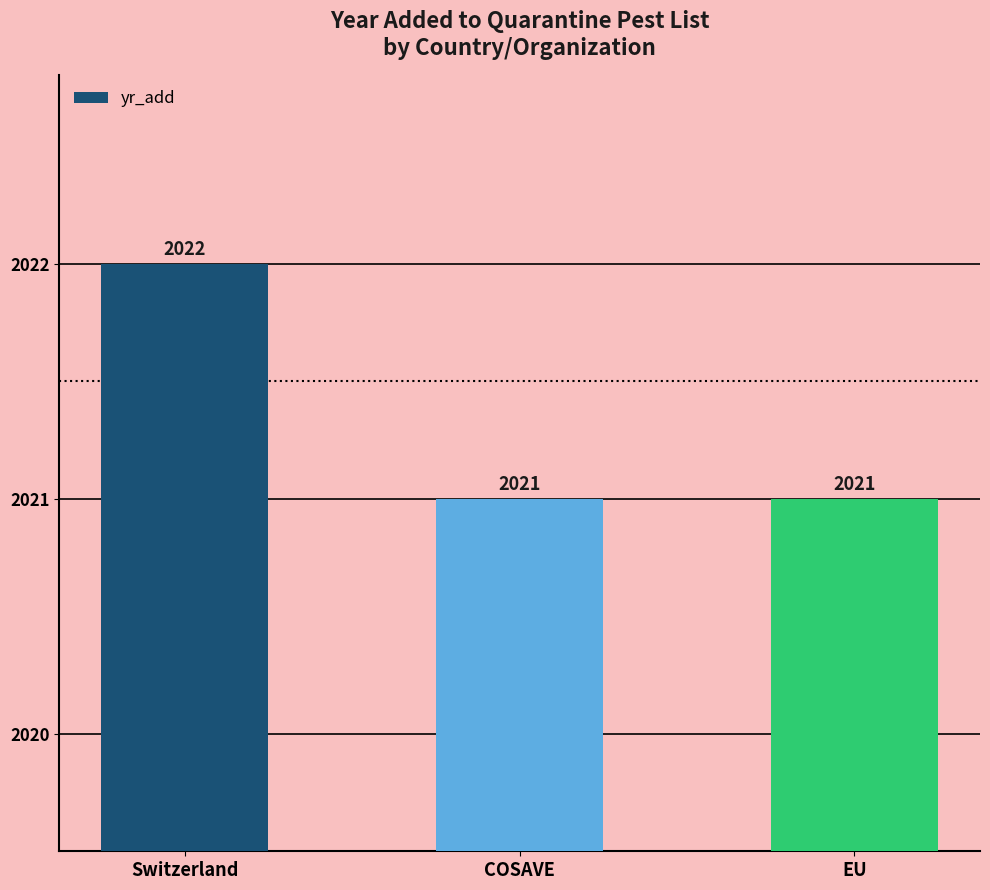

Which label corresponds to the largest value in the chart?

Switzerland